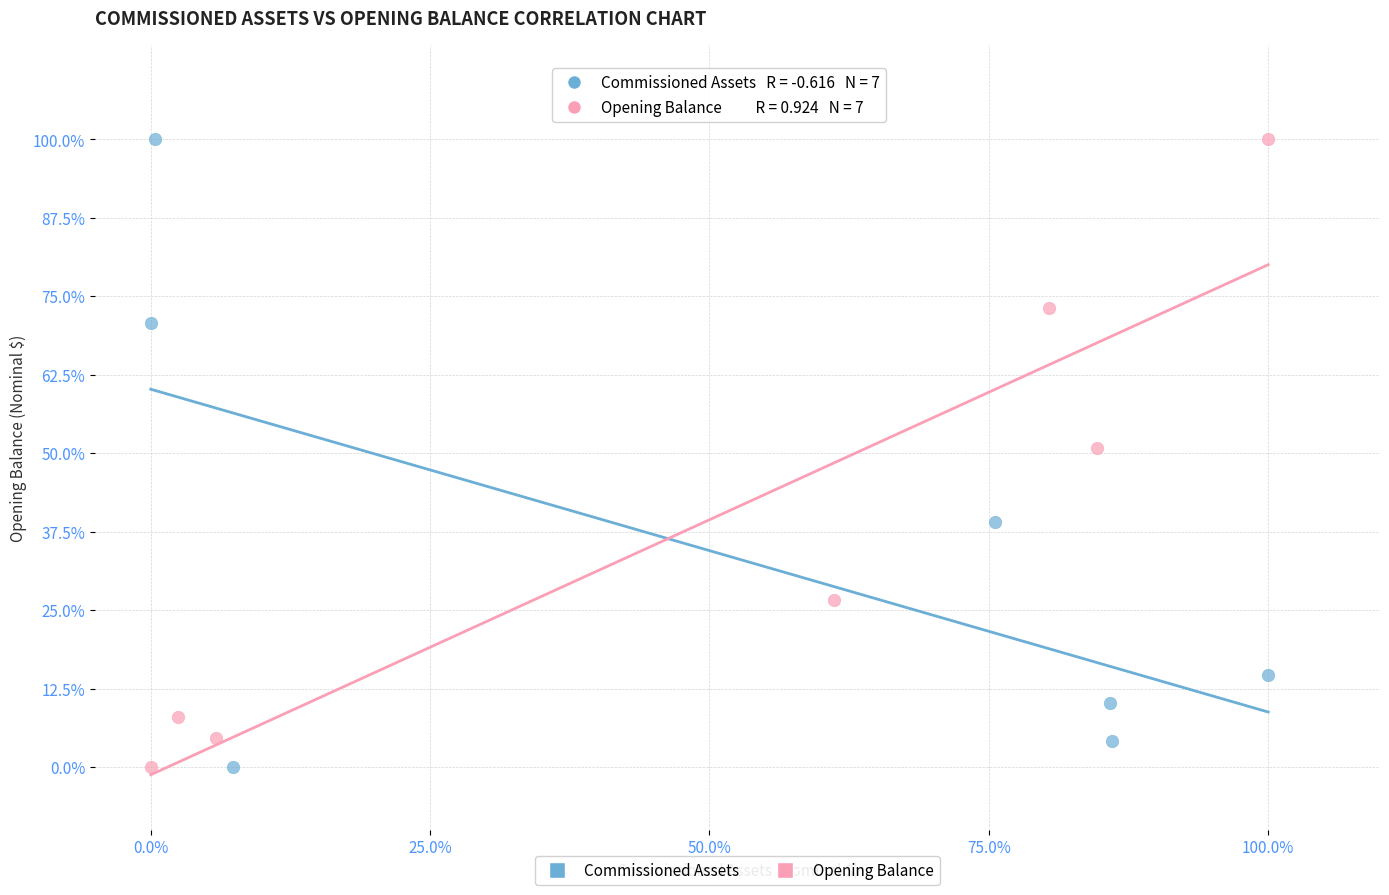

What are all the series names shown in the legend?

Commissioned Assets, Opening Balance